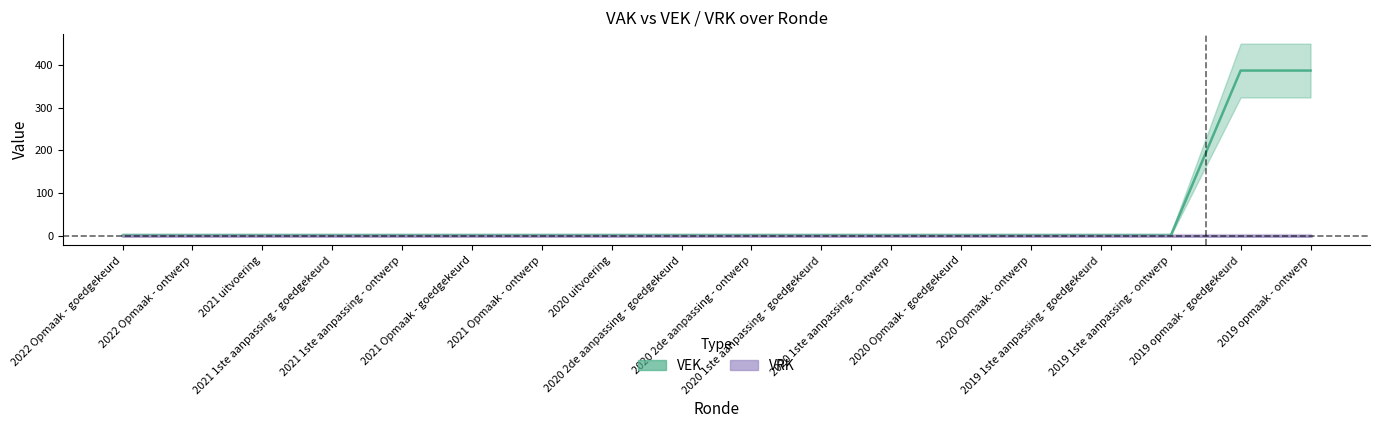

How many lines are shown in the chart?

2